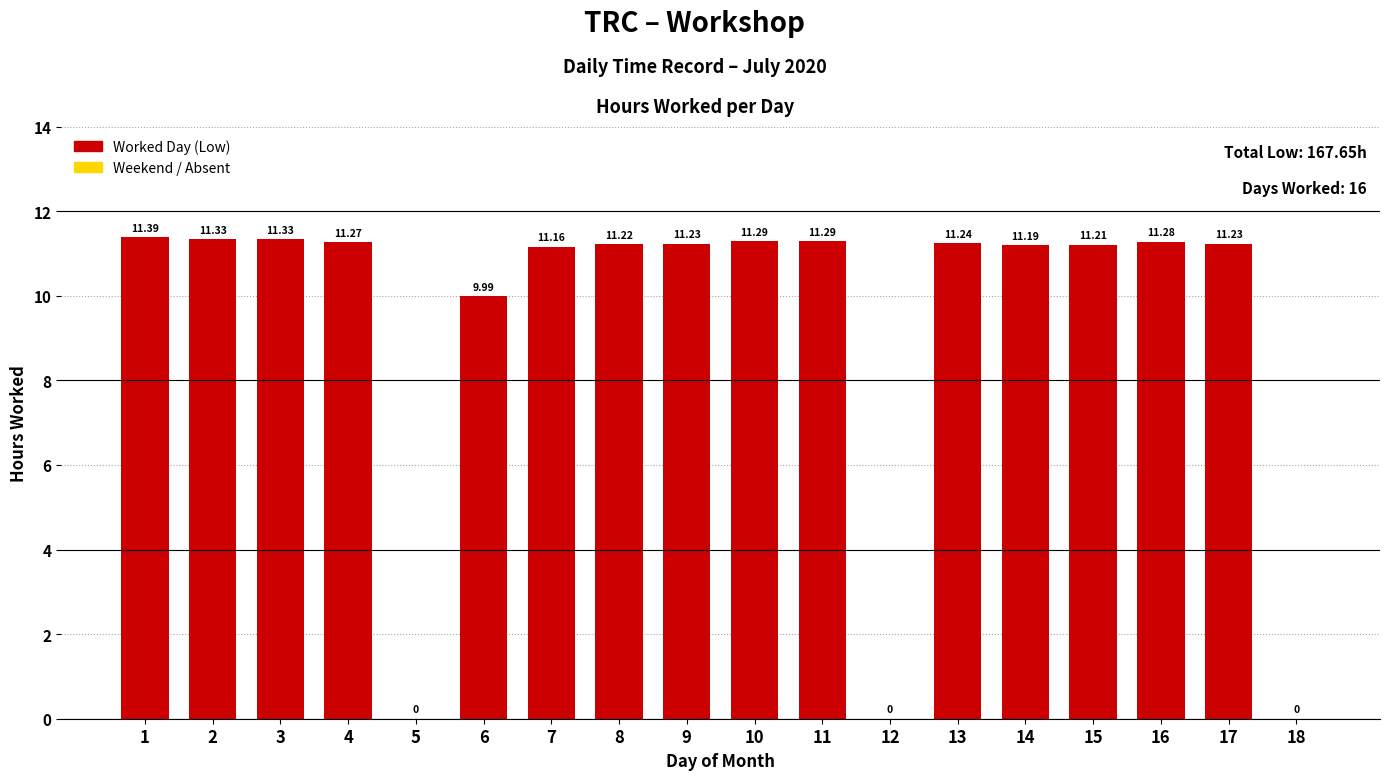

Count the number of categories in the chart.

18